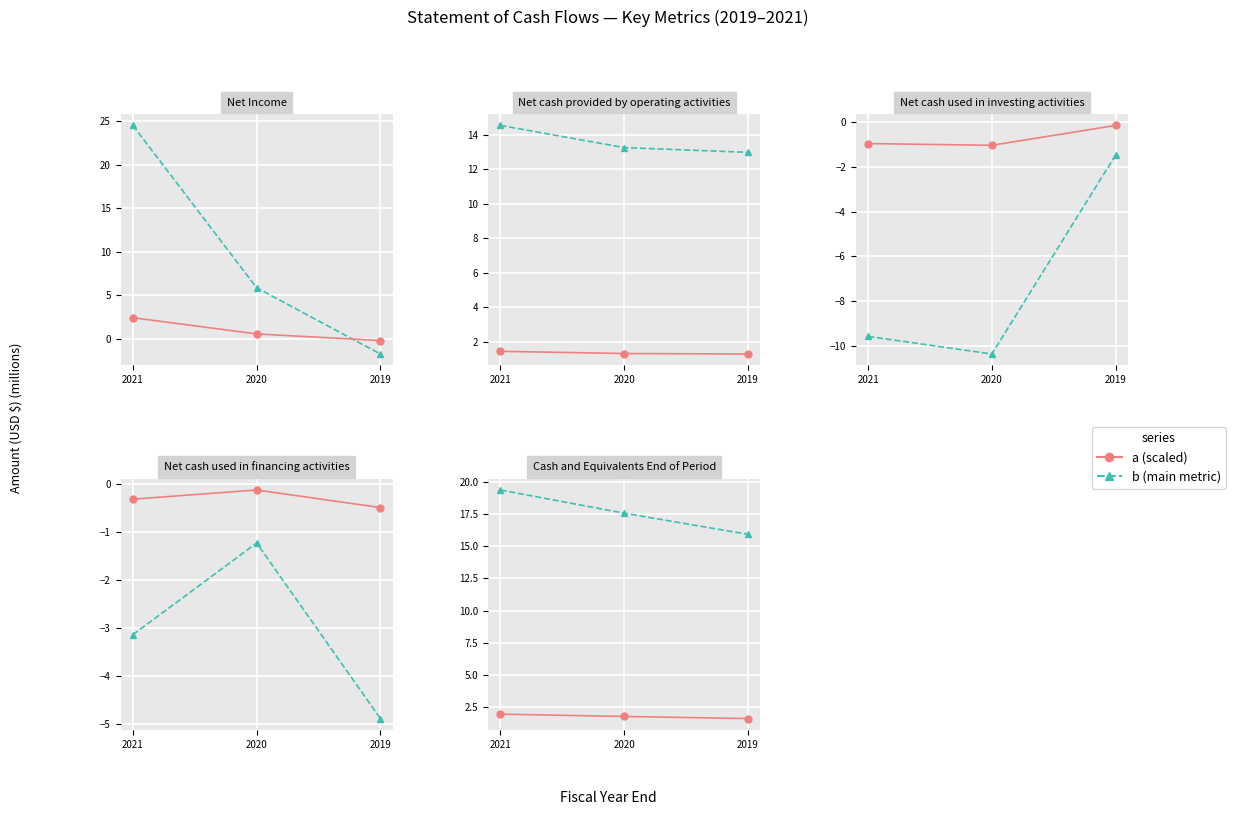

Is it true that b (main metric) equals 28.5 at 2019?

False